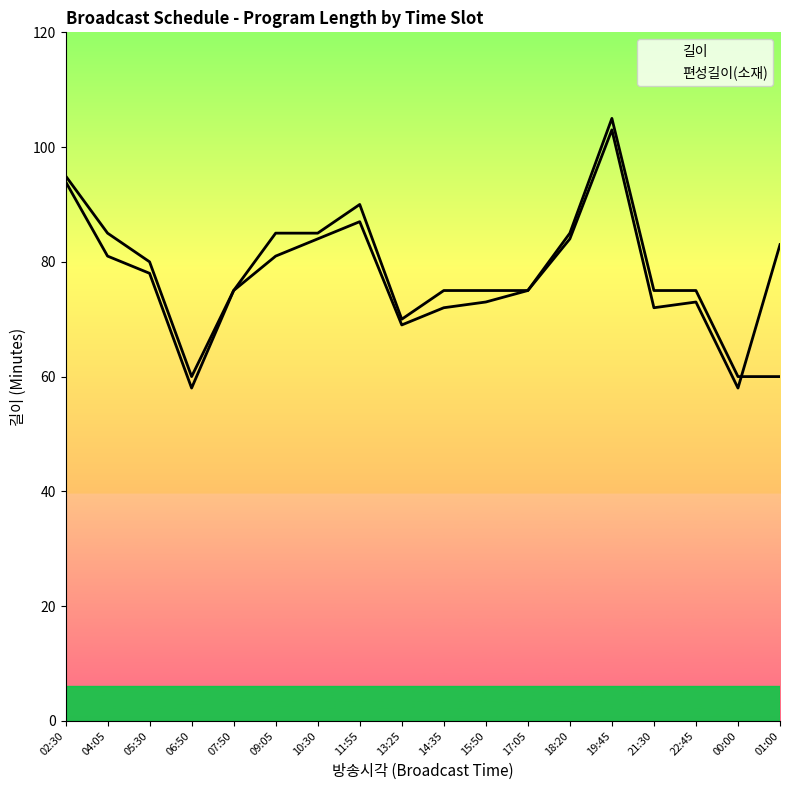

What position from the left is 02:30?

1